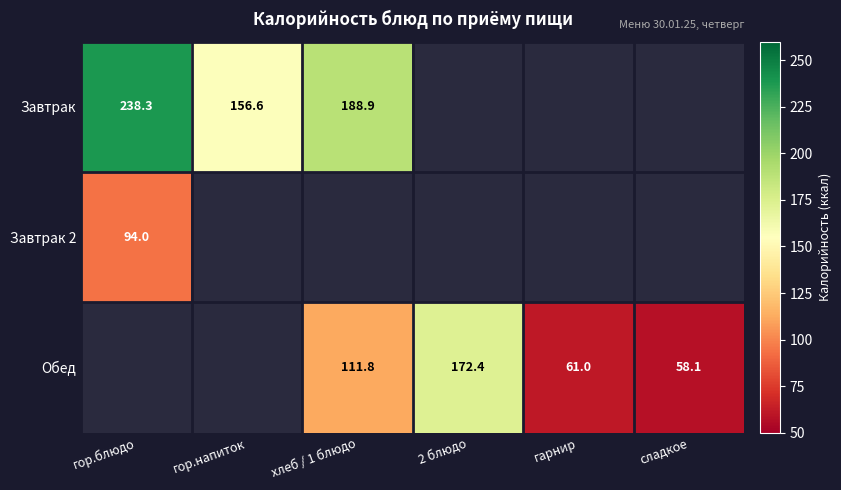

Is it true that Обед equals 21.4 at сладкое?

False